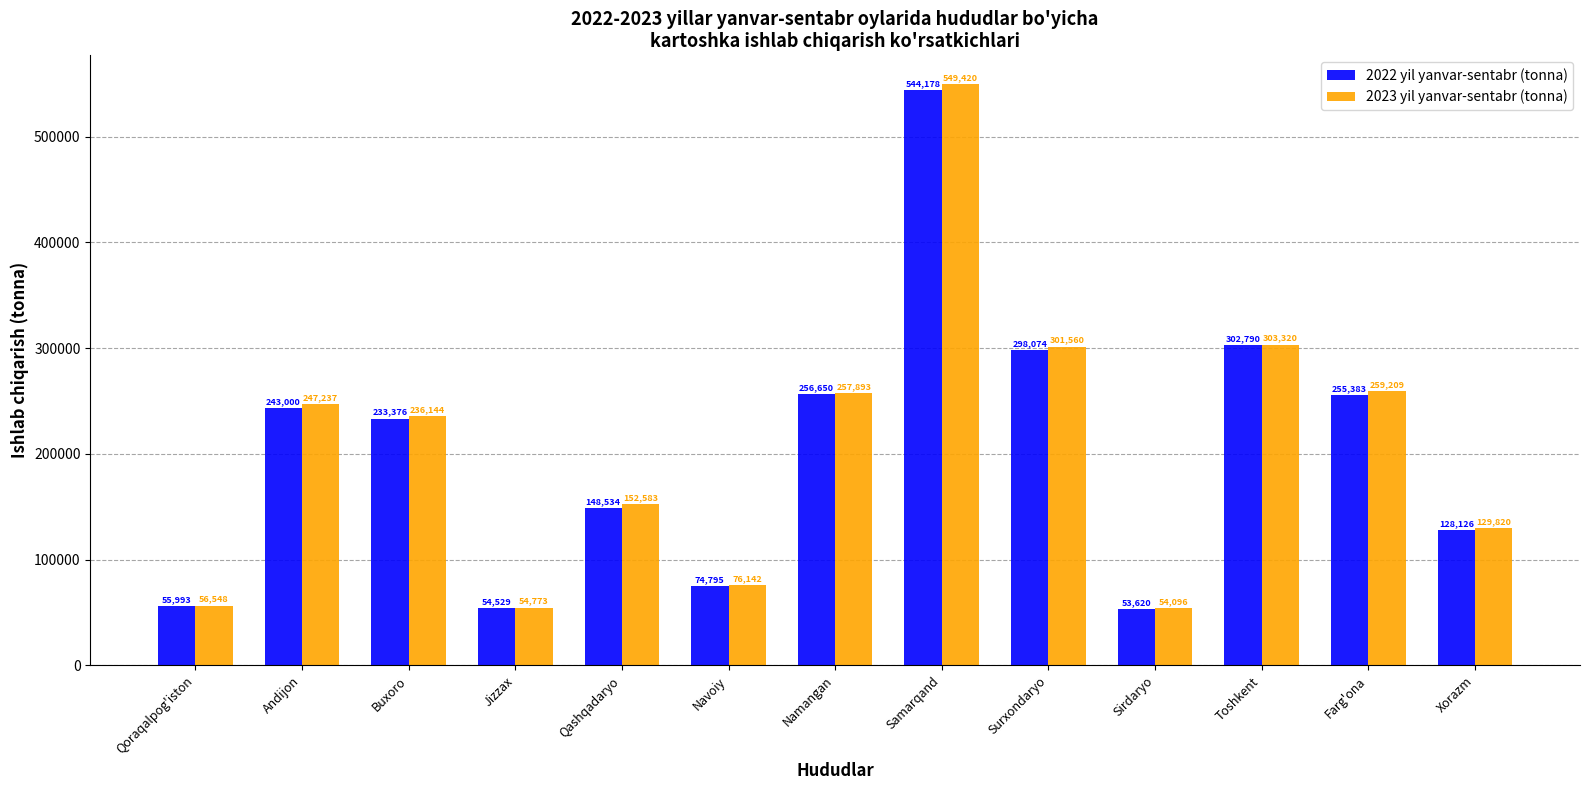

Which category has the highest value in the 2022 yil yanvar-sentabr (tonna) series?

Samarqand